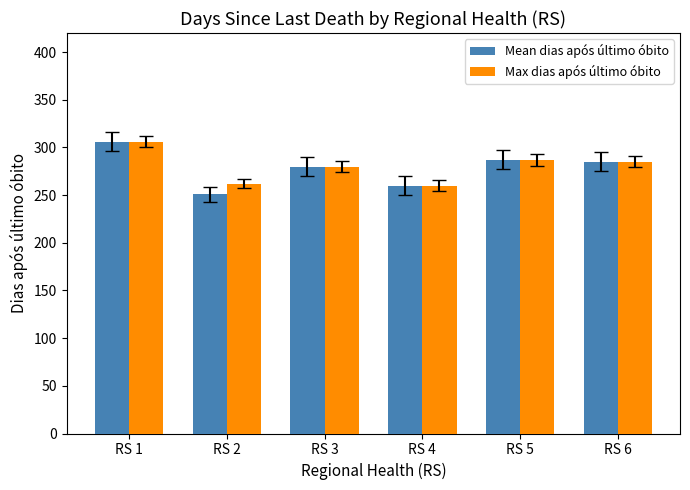

Is the value of Max dias após último óbito at RS 4 greater than the value of Mean dias após último óbito at RS 5?

No